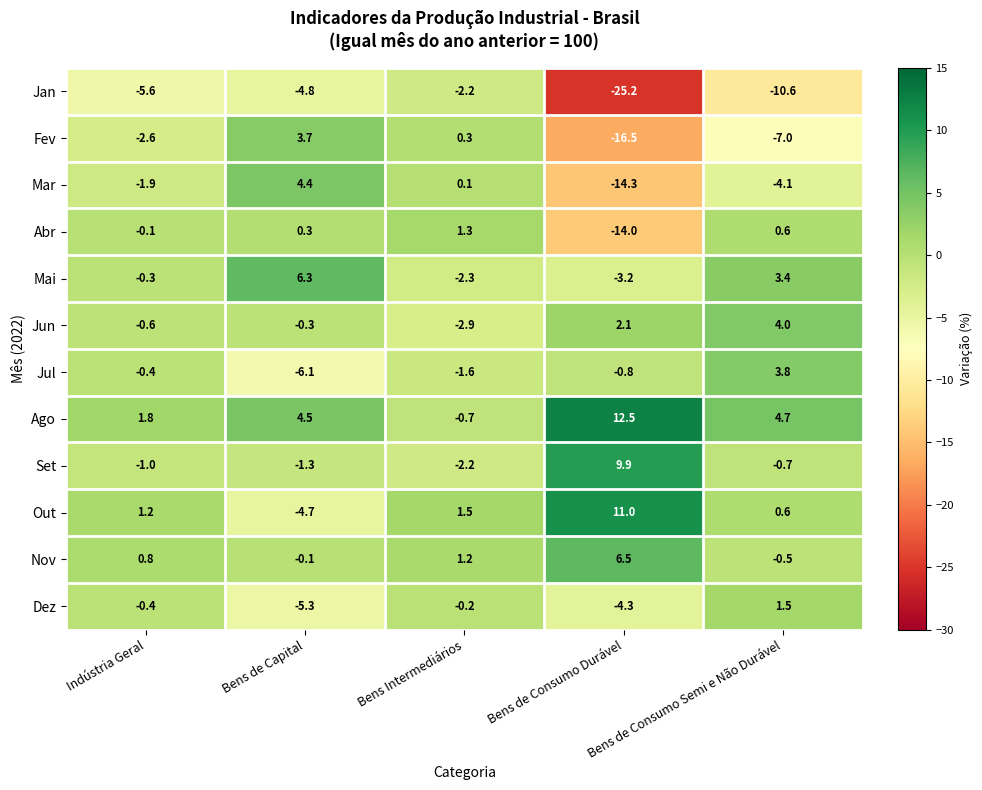

Rank the series at Bens de Capital from highest to lowest value.

Mai, Ago, Mar, Fev, Abr, Nov, Jun, Set, Out, Jan, Dez, Jul